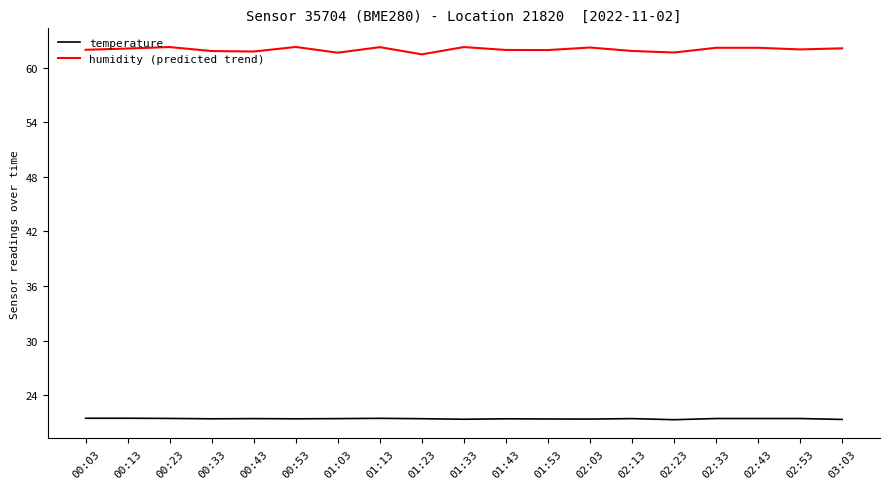

Does the chart have visible grid lines?

No